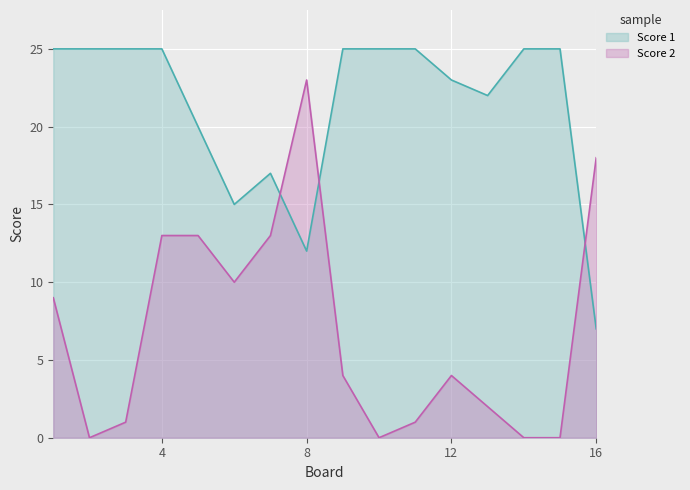

What is the difference between the highest and lowest values at 13?

20